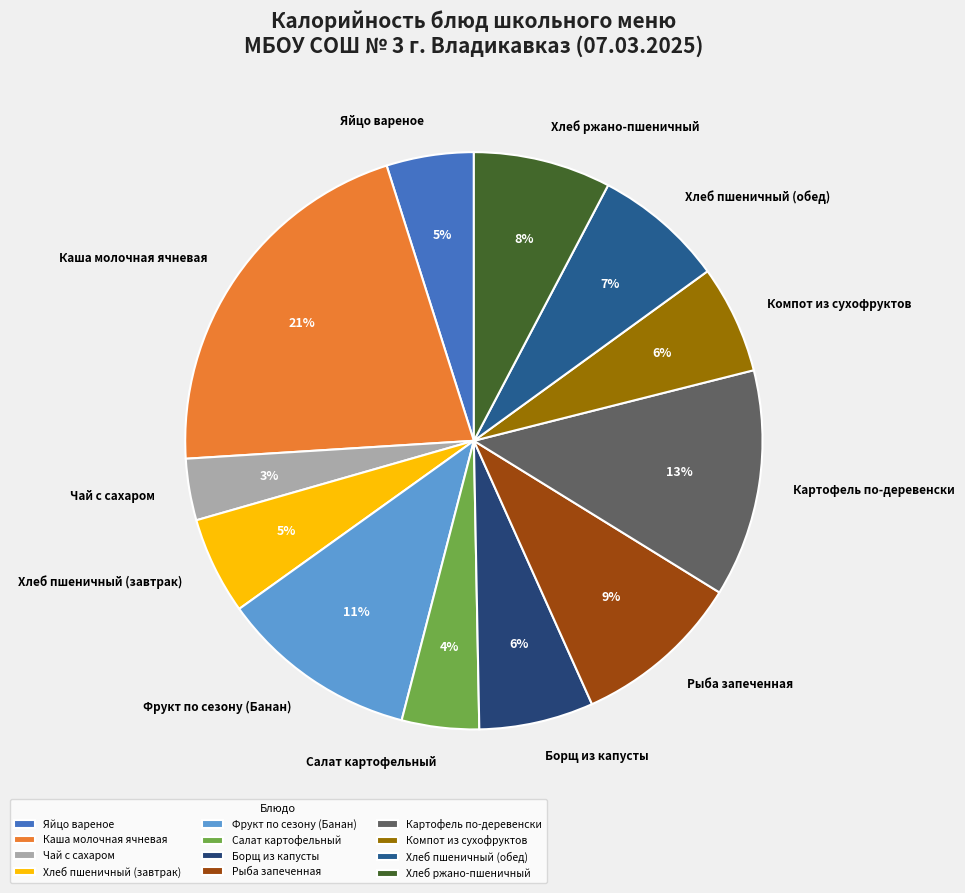

Which category has the biggest portion of the pie?

Каша молочная ячневая